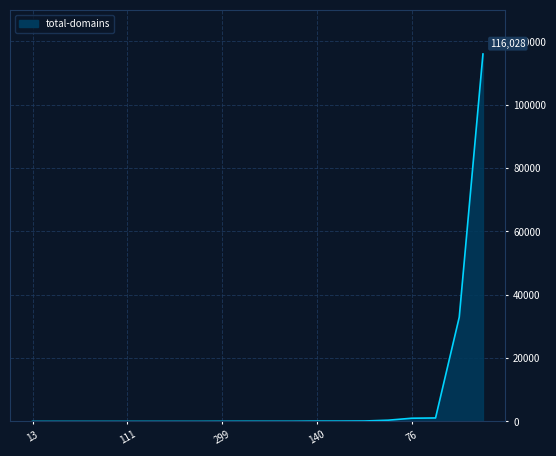

Count the number of categories in the chart.

20